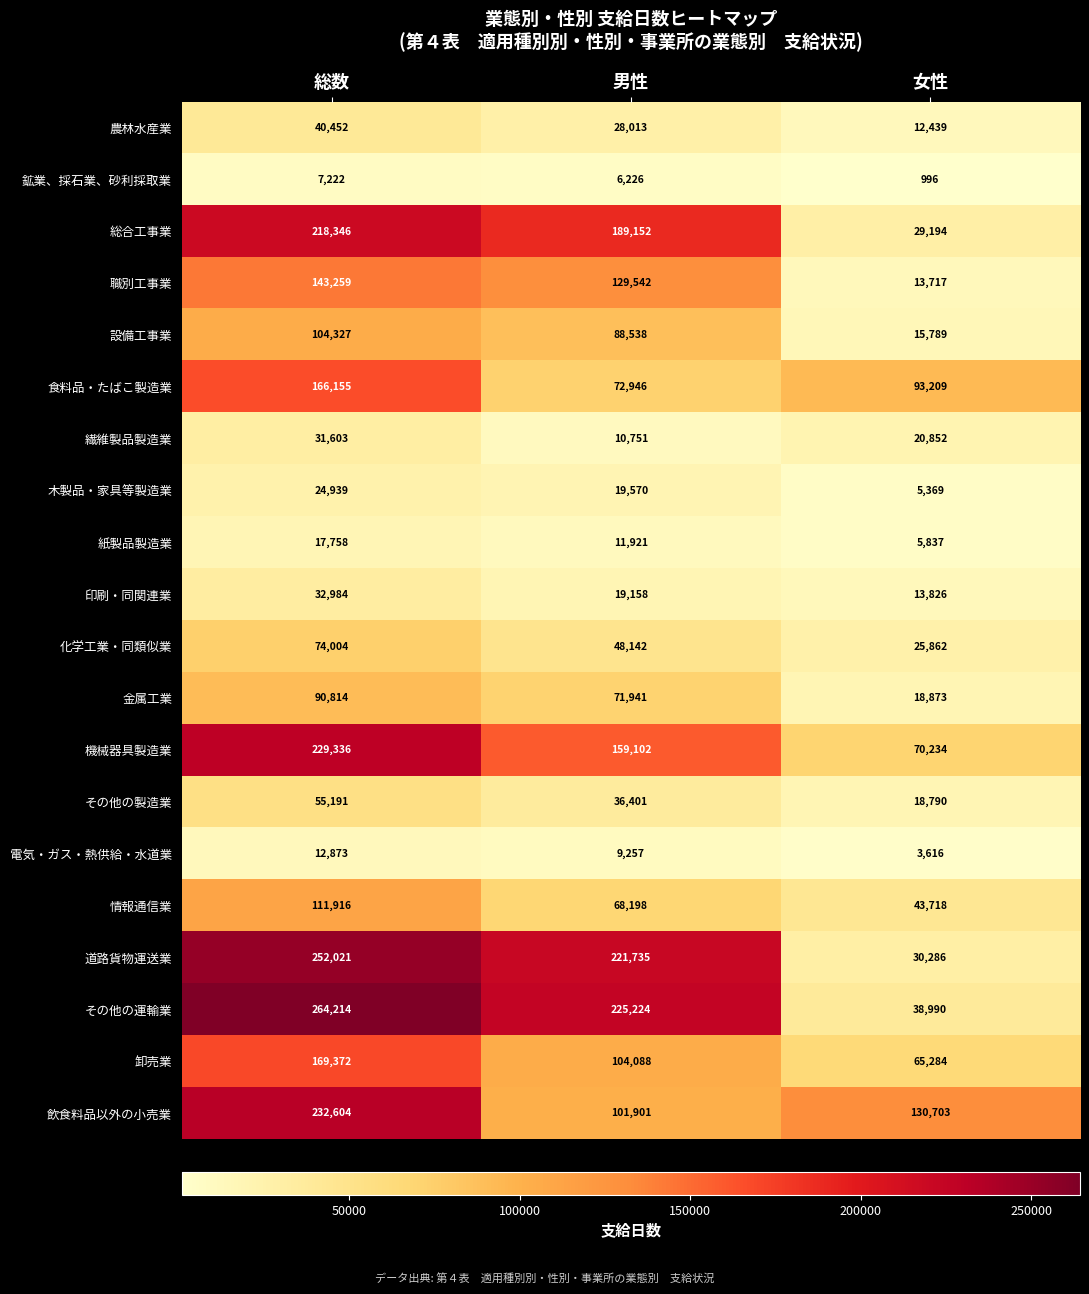

What is the difference between the 印刷・同関連業 values at 総数 and 男性?

13826